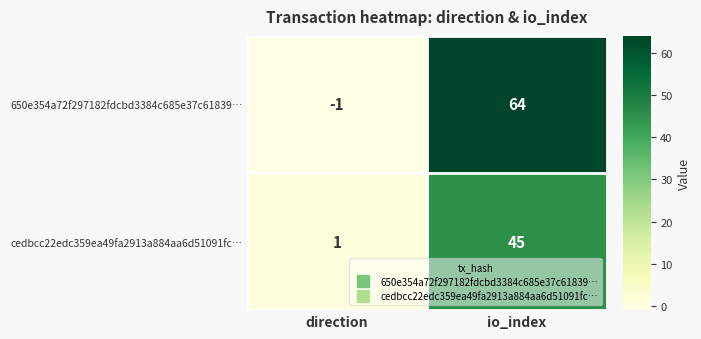

What is the greatest value displayed?

64